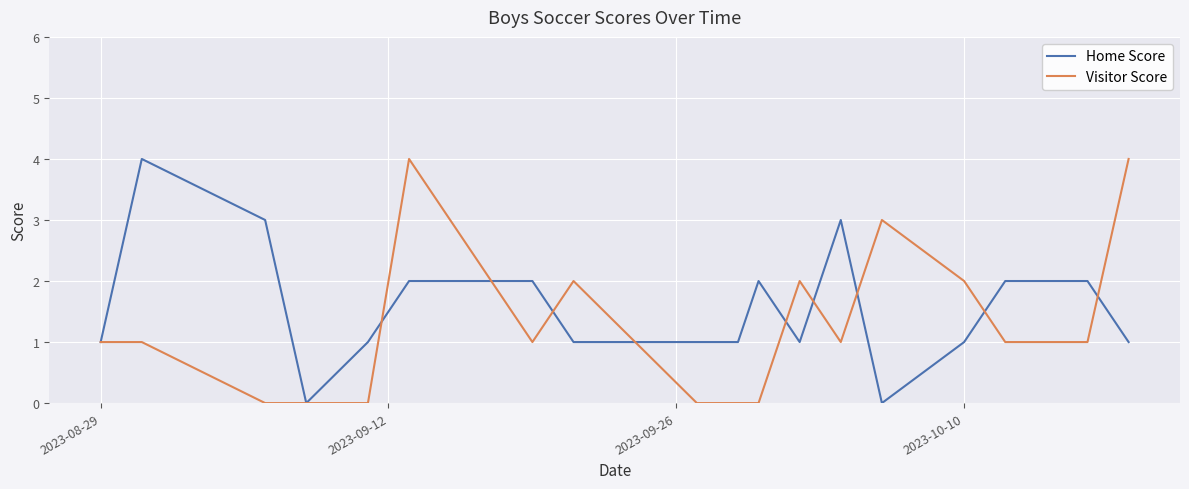

What are all the series names shown in the legend?

Home Score, Visitor Score